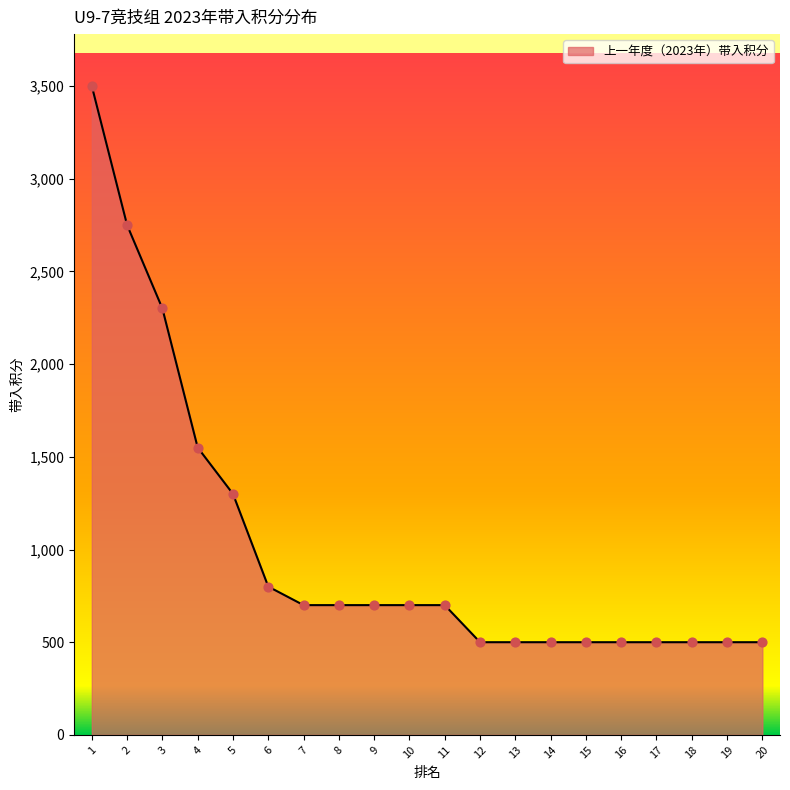

What is the change in value from 1 to 12?

-3000